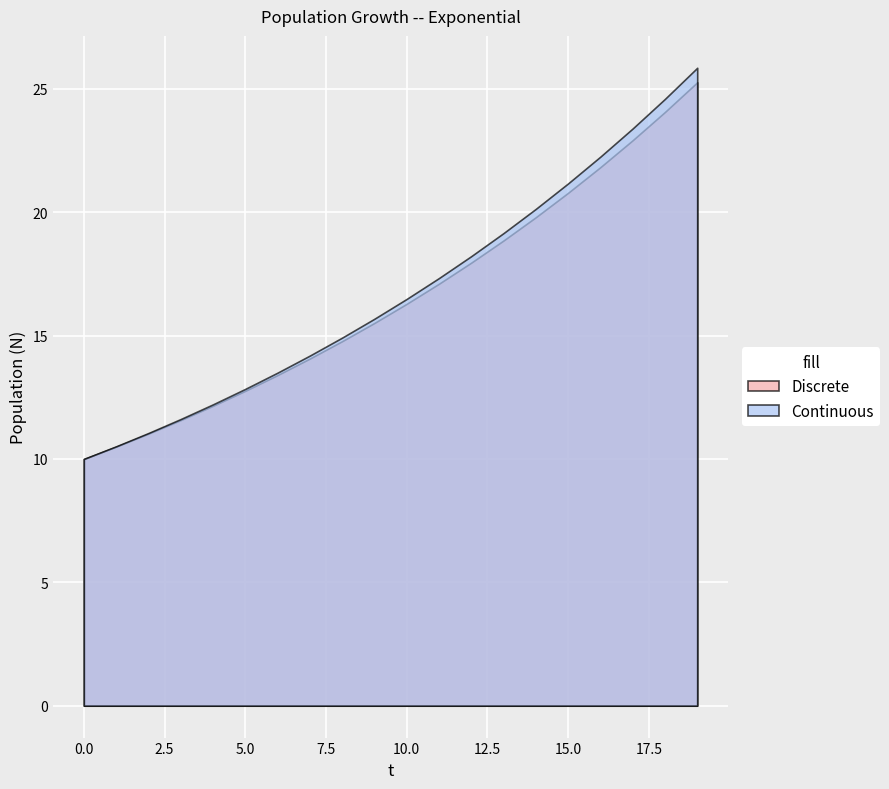

At which label does Discrete first exceed 16?

10.0